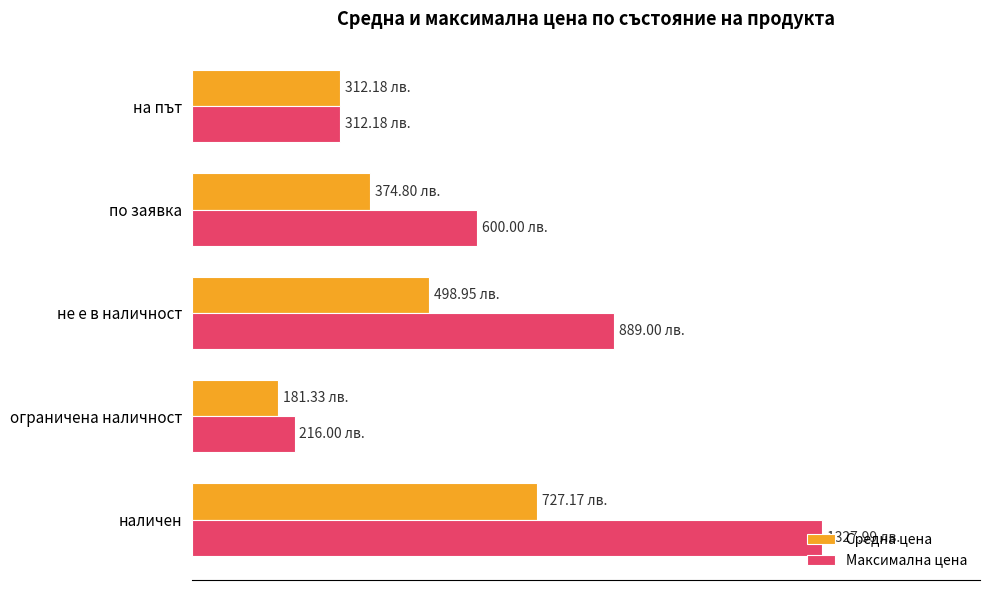

What are all the series names shown in the legend?

Средна цена, Максимална цена